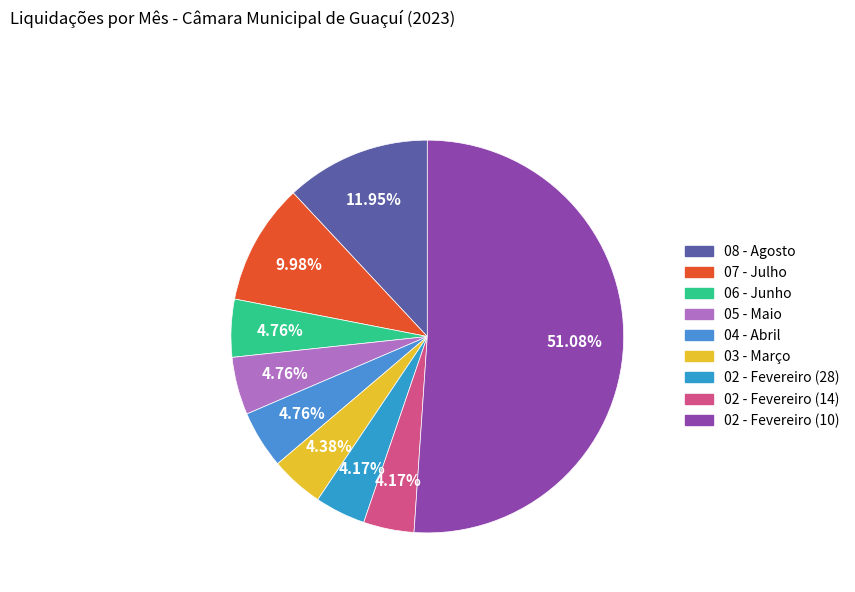

Is it true that 04 - Abril is 18% of the pie?

False